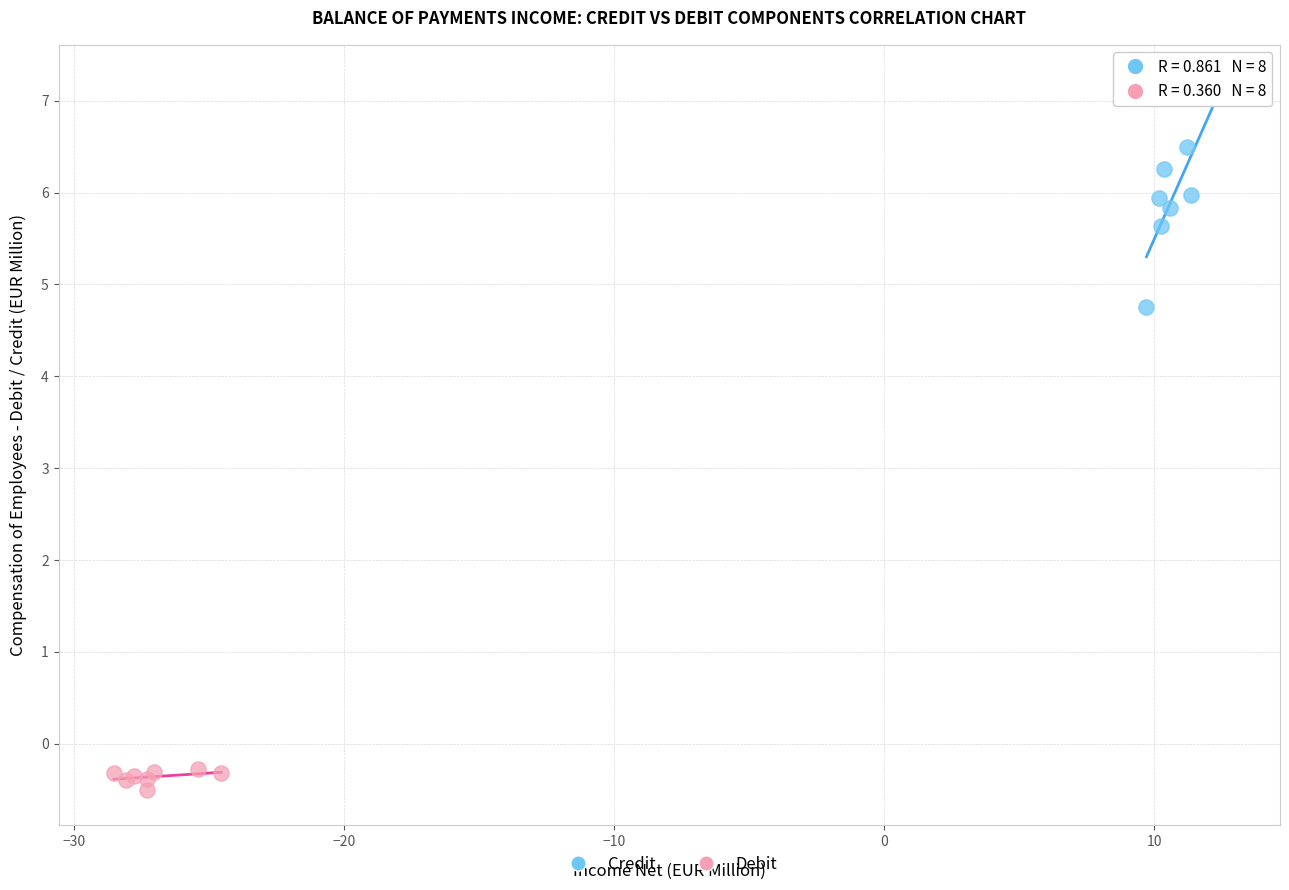

Which series has the largest Y range (max minus min)?

Credit